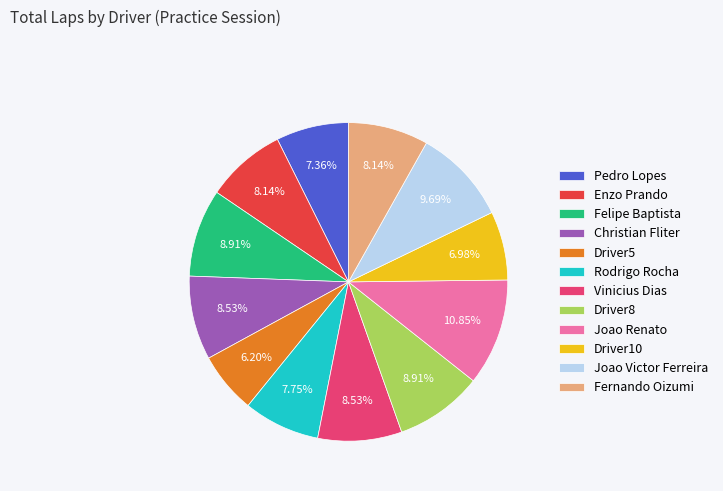

Is Driver8 the majority of the pie?

No